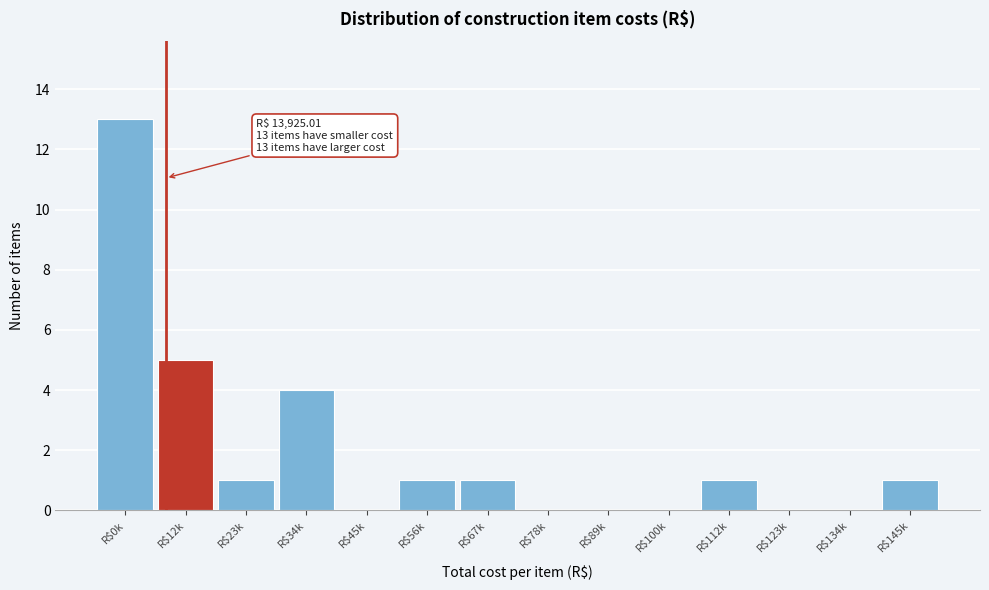

At which category does the chart reach its peak across all series?

R$0k